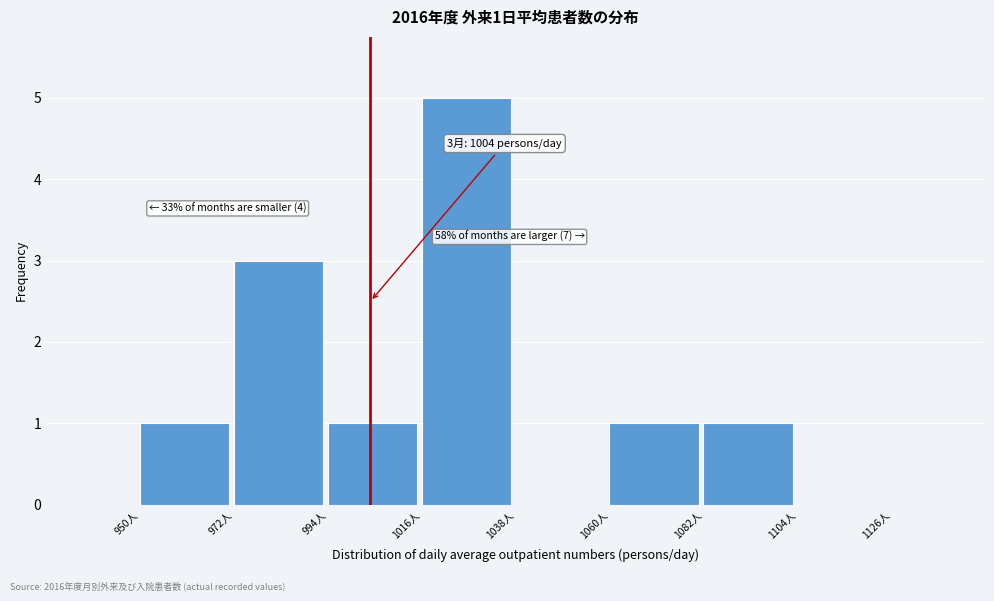

Which range on the x-axis has the tallest bar?

1016 to 1038